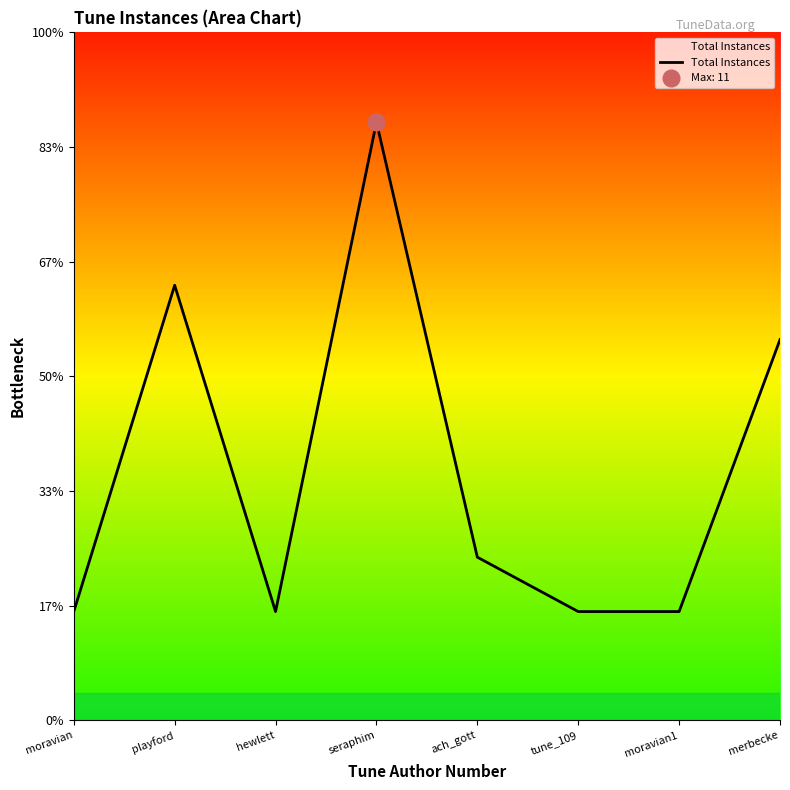

Rank the categories by value from highest to lowest.

seraphim, playford, merbecke, ach_gott, moravian, hewlett, tune_109, moravian1